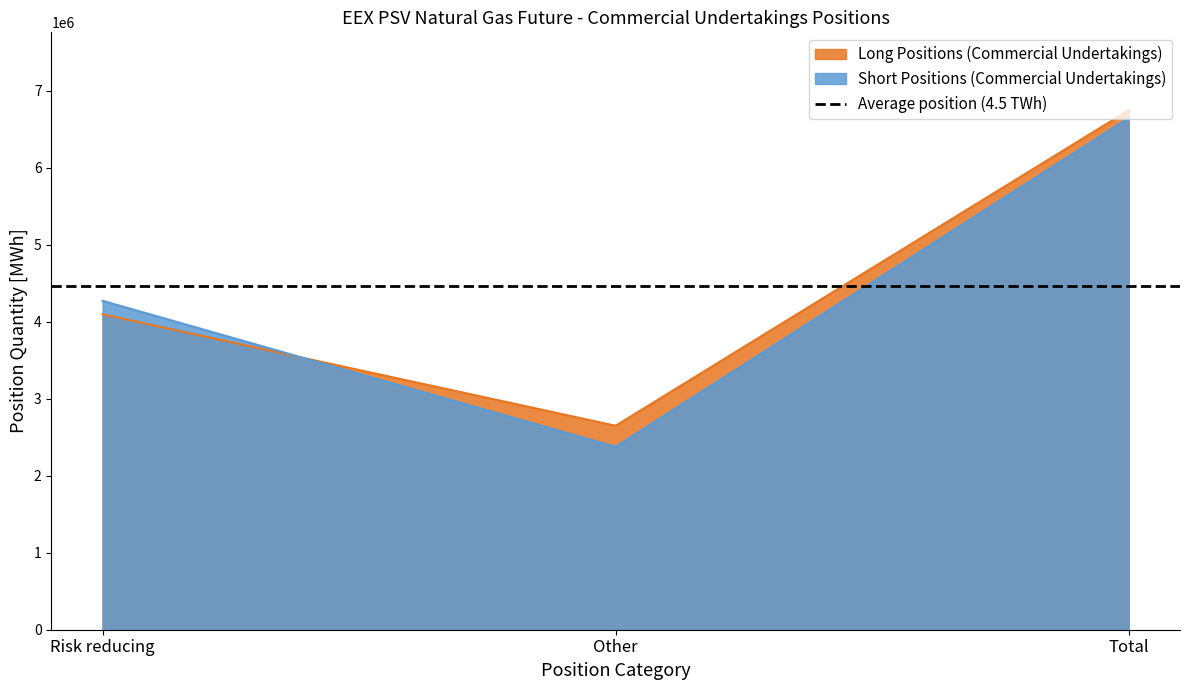

Is it true that Short Positions (Commercial Undertakings) equals 3157784 at Other?

False